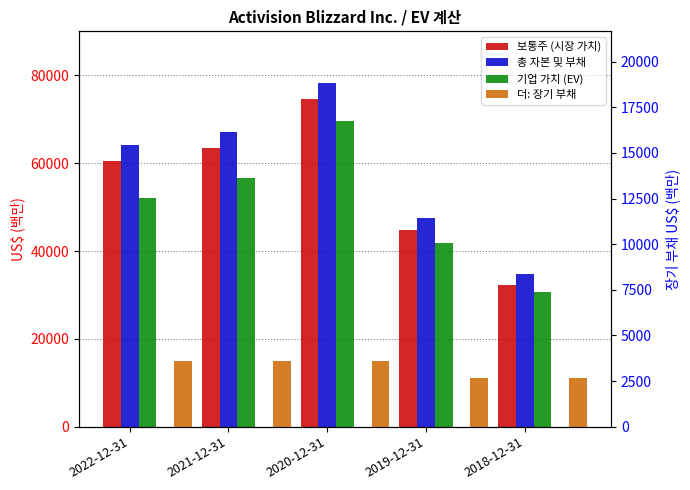

Where does the 총 자본 및 부채 series first go above 64055?

2021-12-31